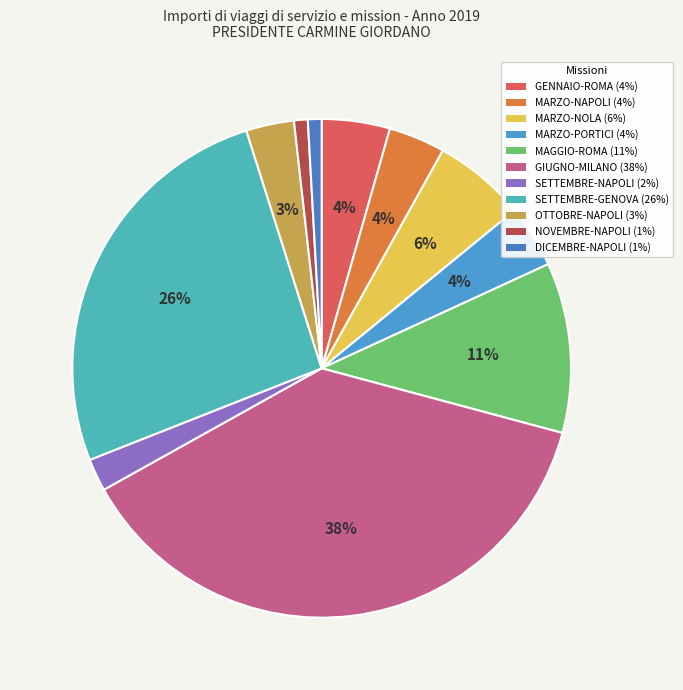

Which slice is the largest?

GIUGNO-MILANO